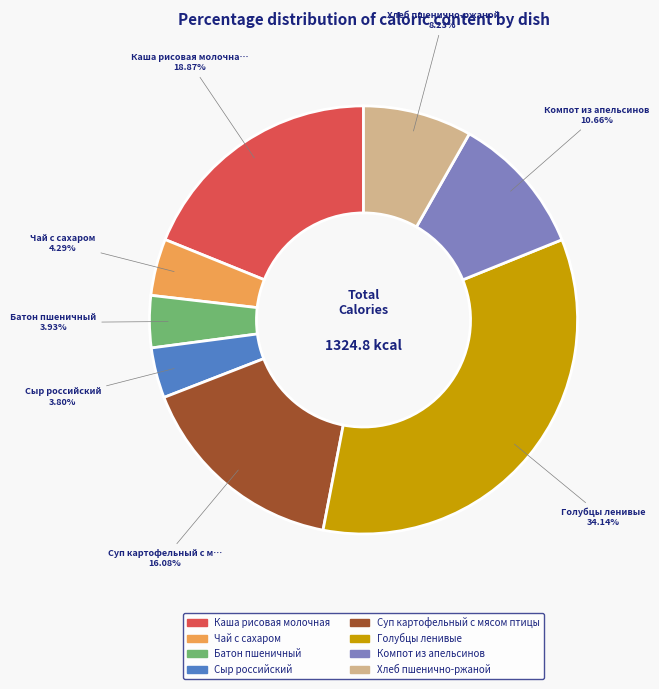

To the nearest percent, what is the difference between the largest and smallest slice percentages?

30%